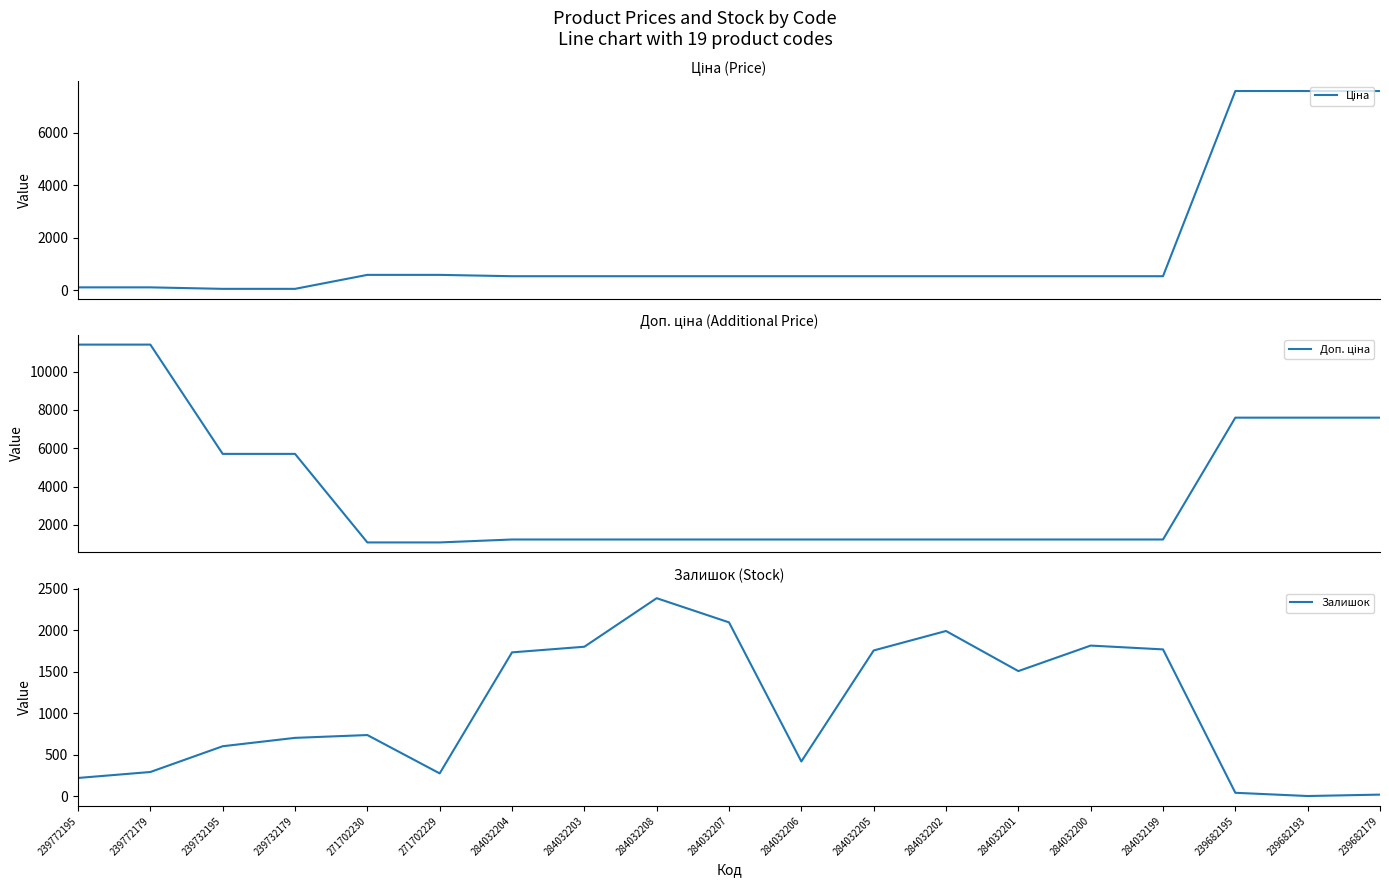

Reading right to left, extract all data points from this chart.

Ціна: 239682179=7596.5	239682193=7596.5	239682195=7596.5	284032199=539.0	284032200=539.0	284032201=539.0	284032202=539.0	284032205=539.0	284032206=539.0	284032207=539.0	284032208=539.0	284032203=539.0	284032204=539.0	271702229=589.9	271702230=589.9	239732179=57.0	239732195=57.0	239772179=114.1	239772195=114.1
Доп. ціна: 239682179=7596.5	239682193=7596.5	239682195=7596.5	284032199=1235.4	284032200=1235.4	284032201=1235.4	284032202=1235.4	284032205=1235.4	284032206=1235.4	284032207=1235.4	284032208=1235.4	284032203=1235.4	284032204=1235.4	271702229=1081.7	271702230=1081.7	239732179=5705.0	239732195=5705.0	239772179=11410.0	239772195=11410.0
Залишок: 239682179=17.0	239682193=0.0	239682195=39.0	284032199=1770.0	284032200=1816.0	284032201=1508.0	284032202=1992.0	284032205=1757.0	284032206=417.0	284032207=2096.0	284032208=2388.0	284032203=1802.0	284032204=1734.0	271702229=273.0	271702230=736.0	239732179=702.0	239732195=601.0	239772179=290.0	239772195=218.0